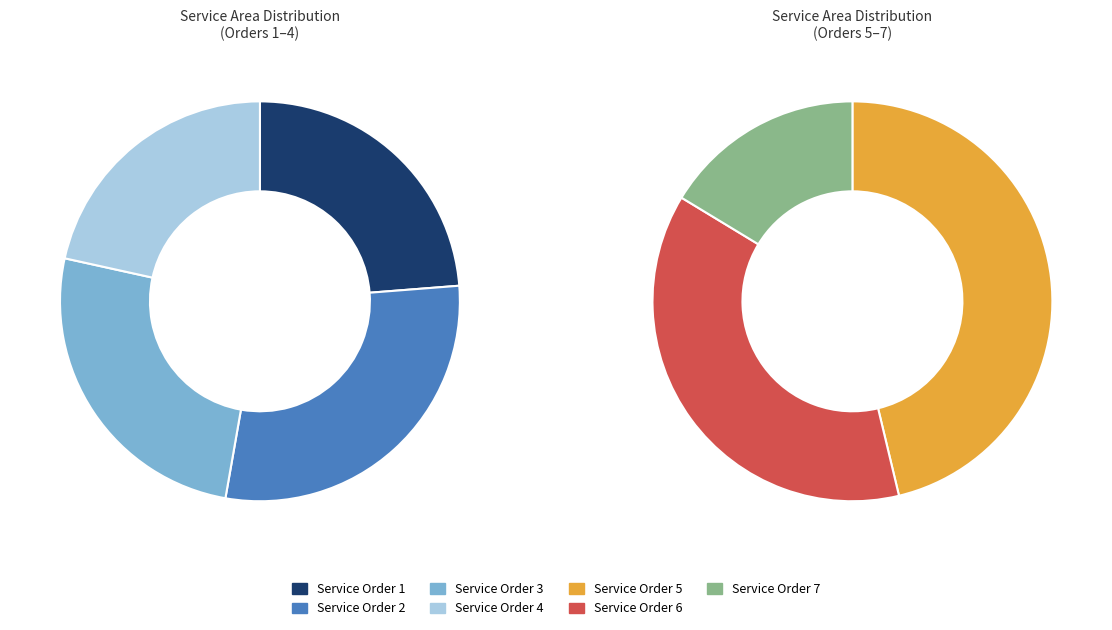

Is there any slice that represents more than half of the pie?

No